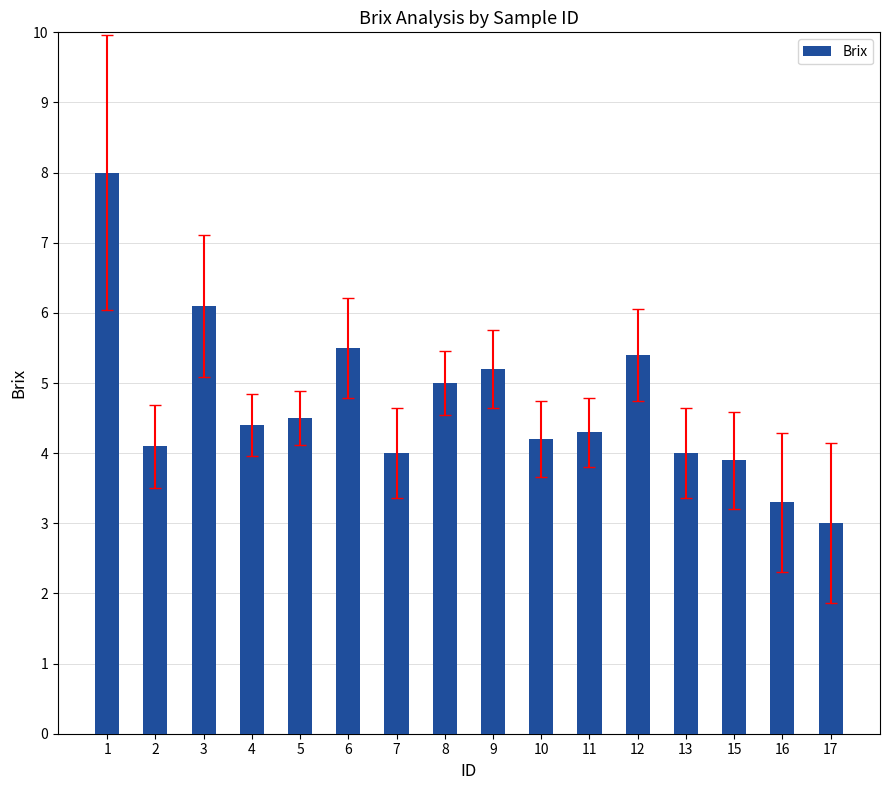

Reading left to right, list all the values displayed in this chart.

1=8.0	2=4.1	3=6.1	4=4.4	5=4.5	6=5.5	7=4.0	8=5.0	9=5.2	10=4.2	11=4.3	12=5.4	13=4.0	15=3.9	16=3.3	17=3.0